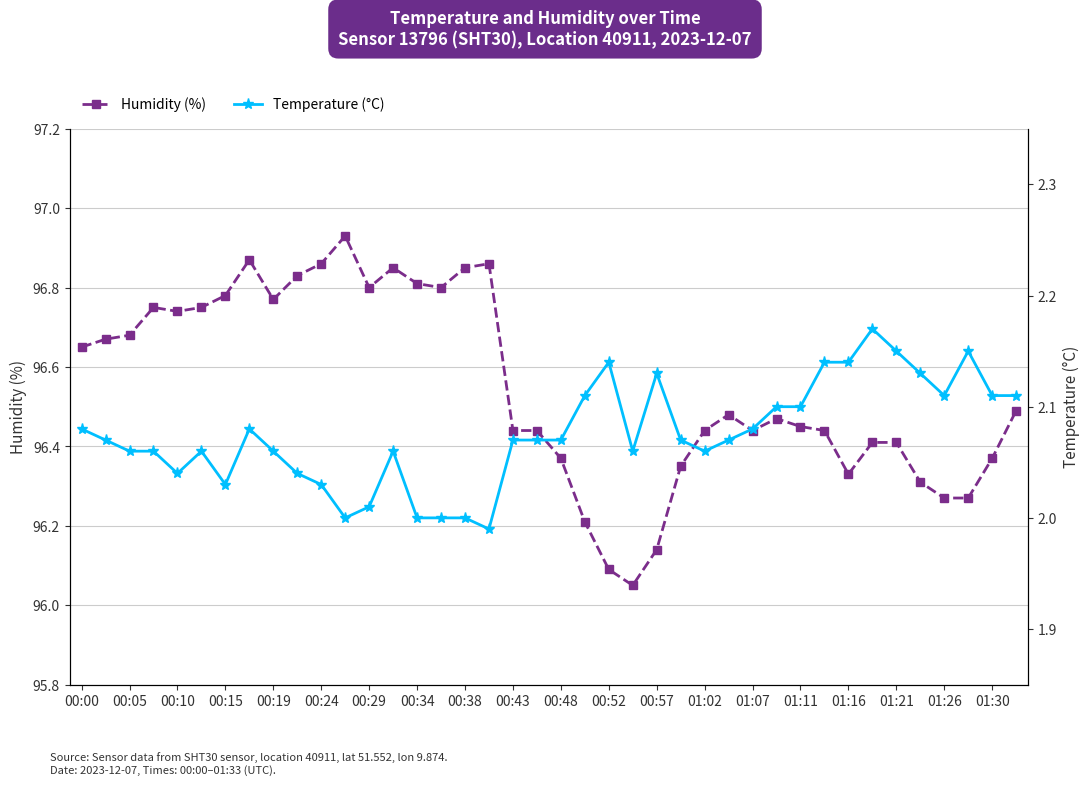

How many interior local valleys does the temperature series have?

7